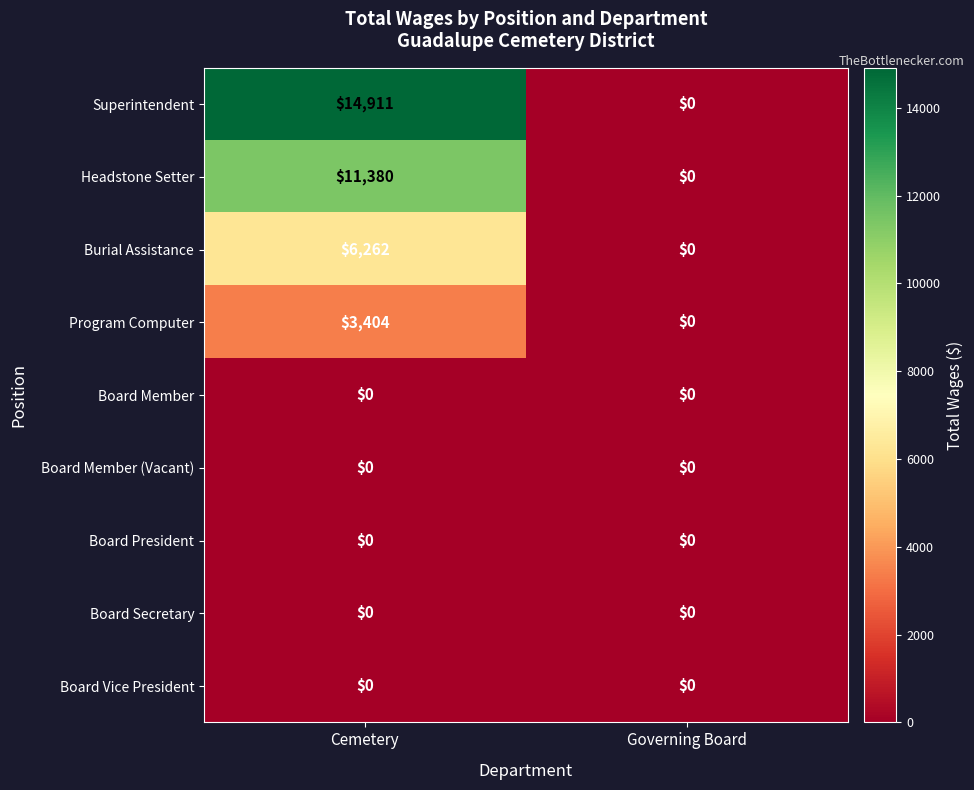

The Board Member series shows 0 at Cemetery. True or false?

True